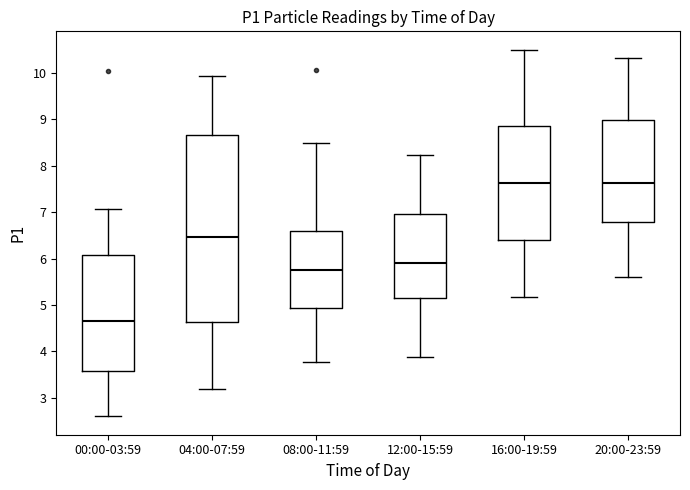

Reading left to right, read every box against the y-axis: the position of its median line, the range the box covers, and the ends of its whiskers. The values are not printed on the chart, so give them approximately, as read against the axis.

00:00-03:59: median 4.7, box 3.6 to 6.1, whiskers 2.6 to 7.1
04:00-07:59: median 6.5, box 4.6 to 8.7, whiskers 3.2 to 9.9
08:00-11:59: median 5.8, box 4.9 to 6.6, whiskers 3.8 to 8.5
12:00-15:59: median 5.9, box 5.2 to 7.0, whiskers 3.9 to 8.2
16:00-19:59: median 7.6, box 6.4 to 8.9, whiskers 5.2 to 10.5
20:00-23:59: median 7.6, box 6.8 to 9.0, whiskers 5.6 to 10.3